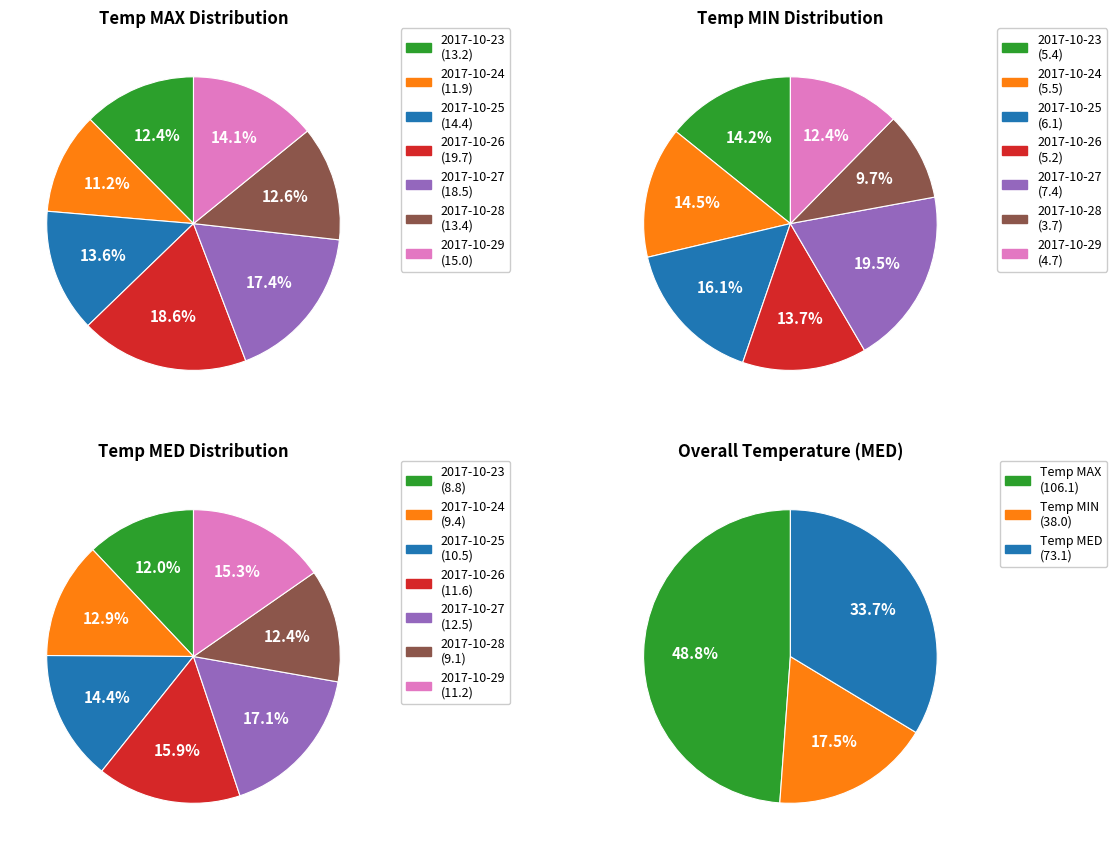

To the nearest percent, what is the difference between the largest and smallest slice percentages?

10%